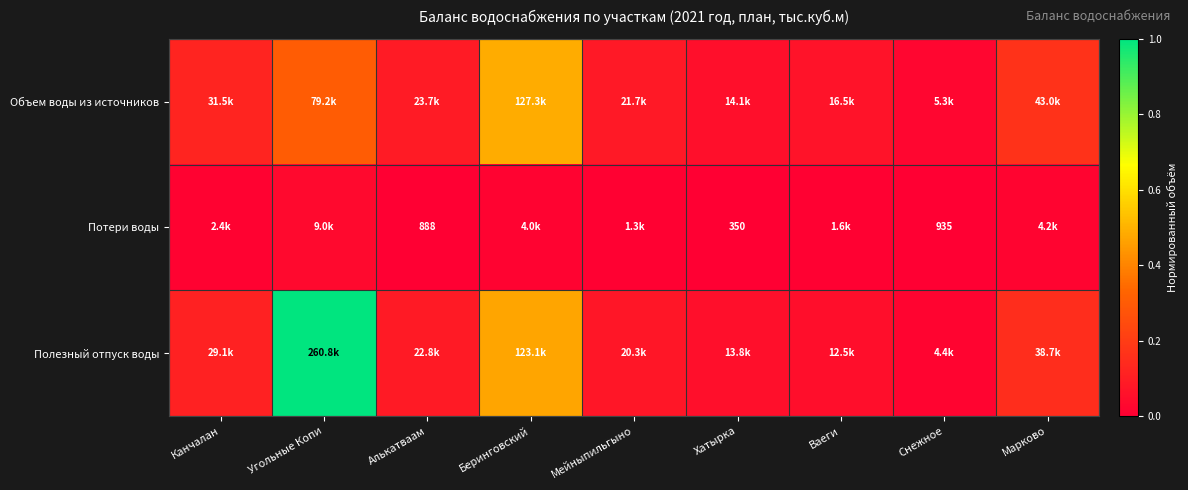

Which series has the largest total across all categories?

Полезный отпуск воды